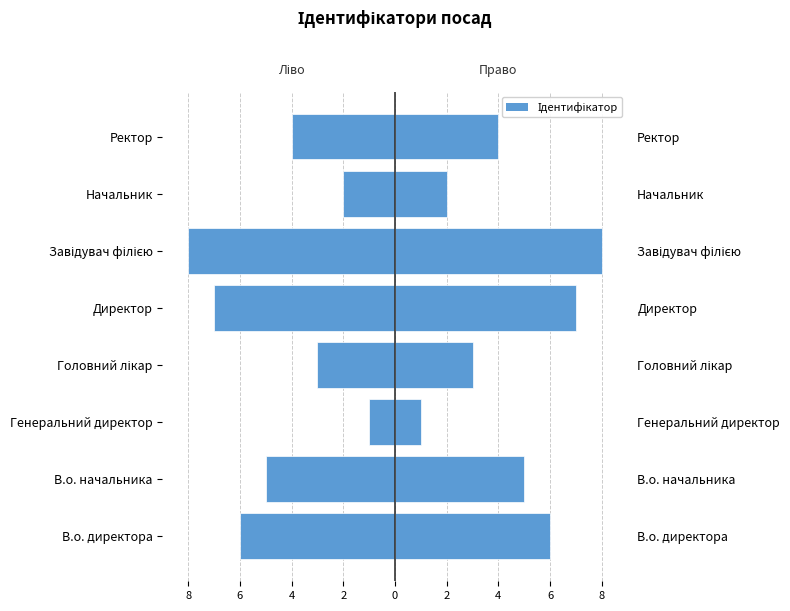

Are the bars grouped side by side (vs. stacked)?

No